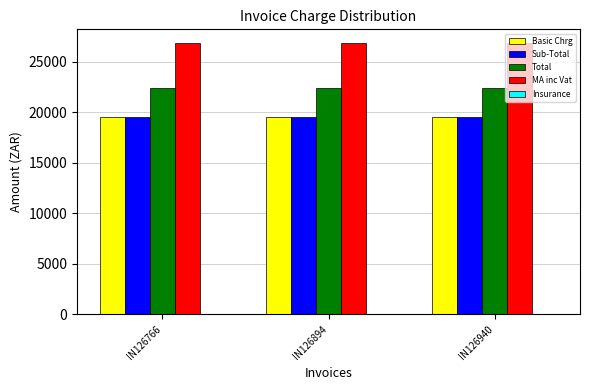

The Sub-Total series shows 19500.0 at IN126940. True or false?

True